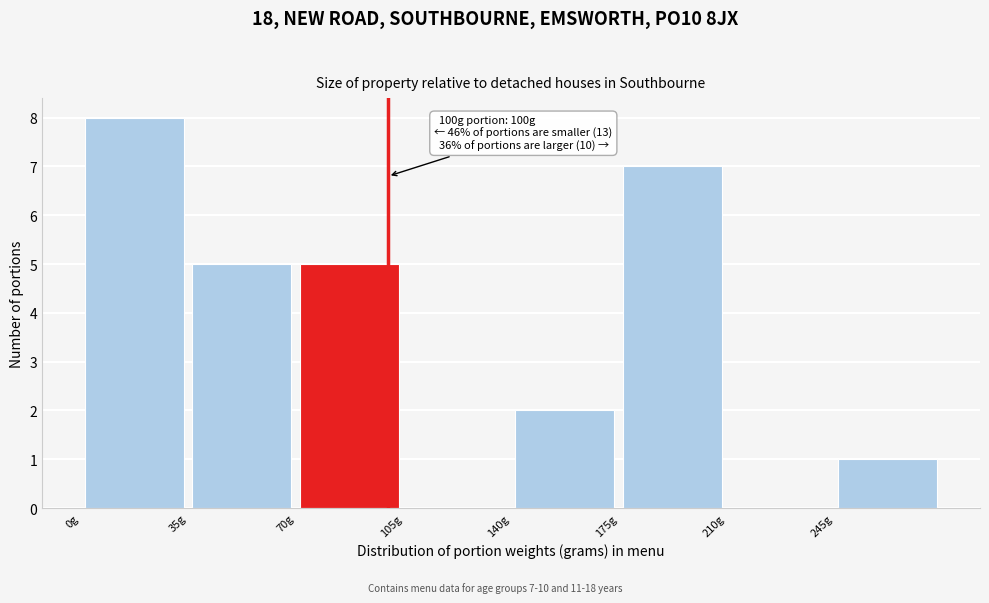

Over which range of the x-axis is the bar tallest?

0 to 35